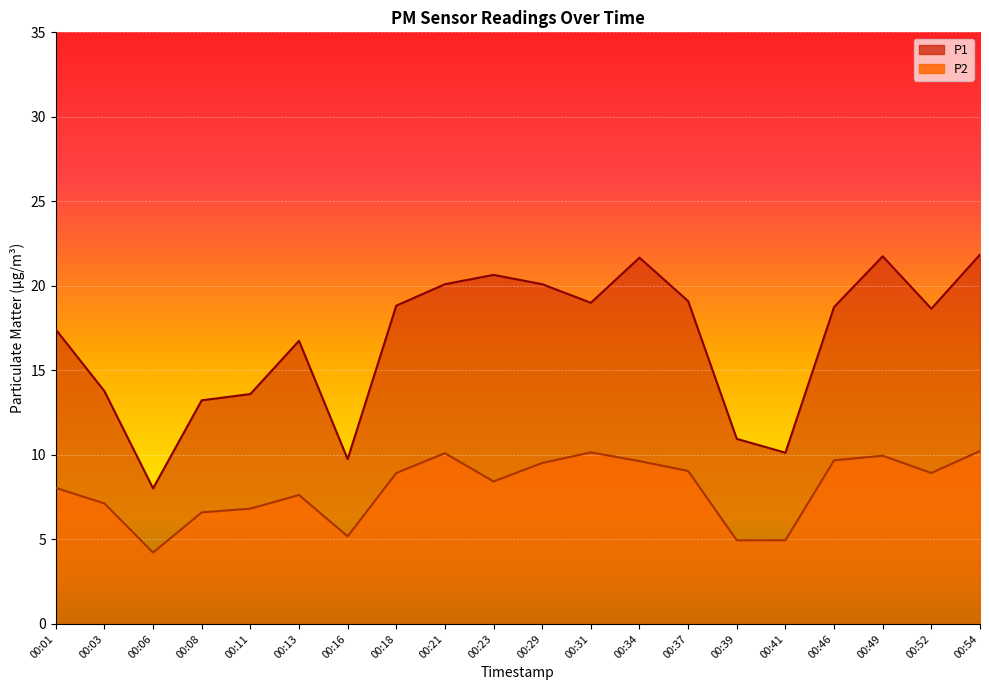

What is the approximate value of P2 at 00:46?

9.7